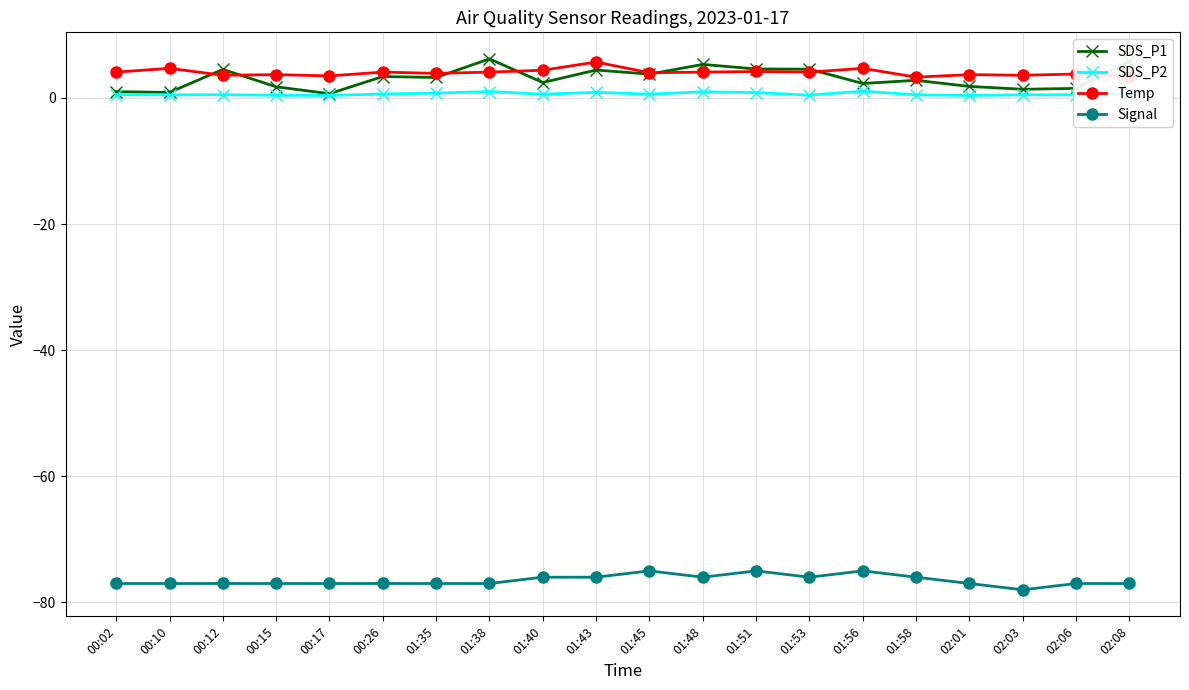

What is the lowest value of the Signal series?

-78.0